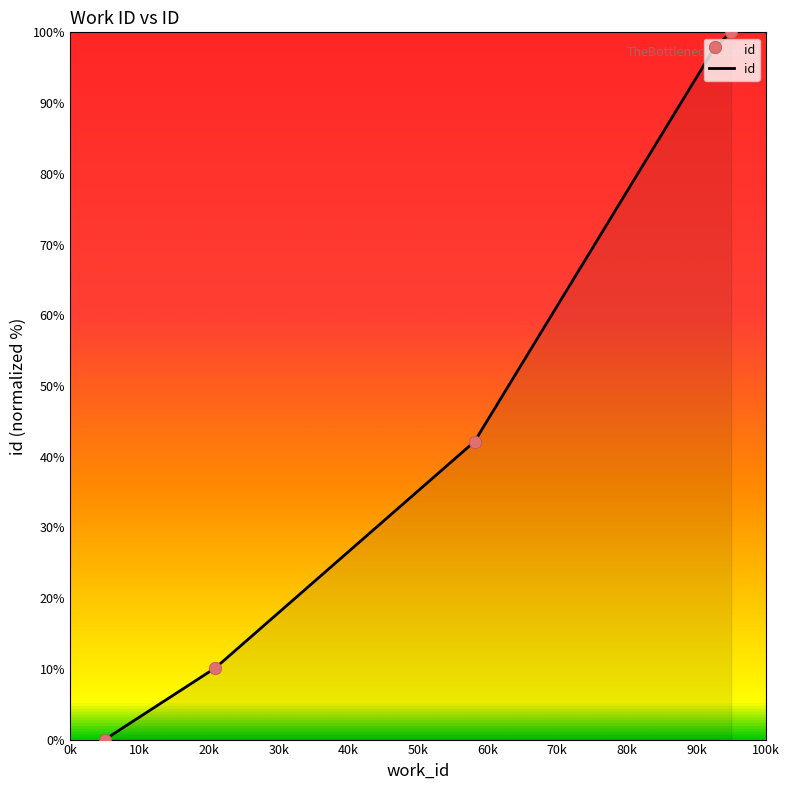

What is the average value?

50.0